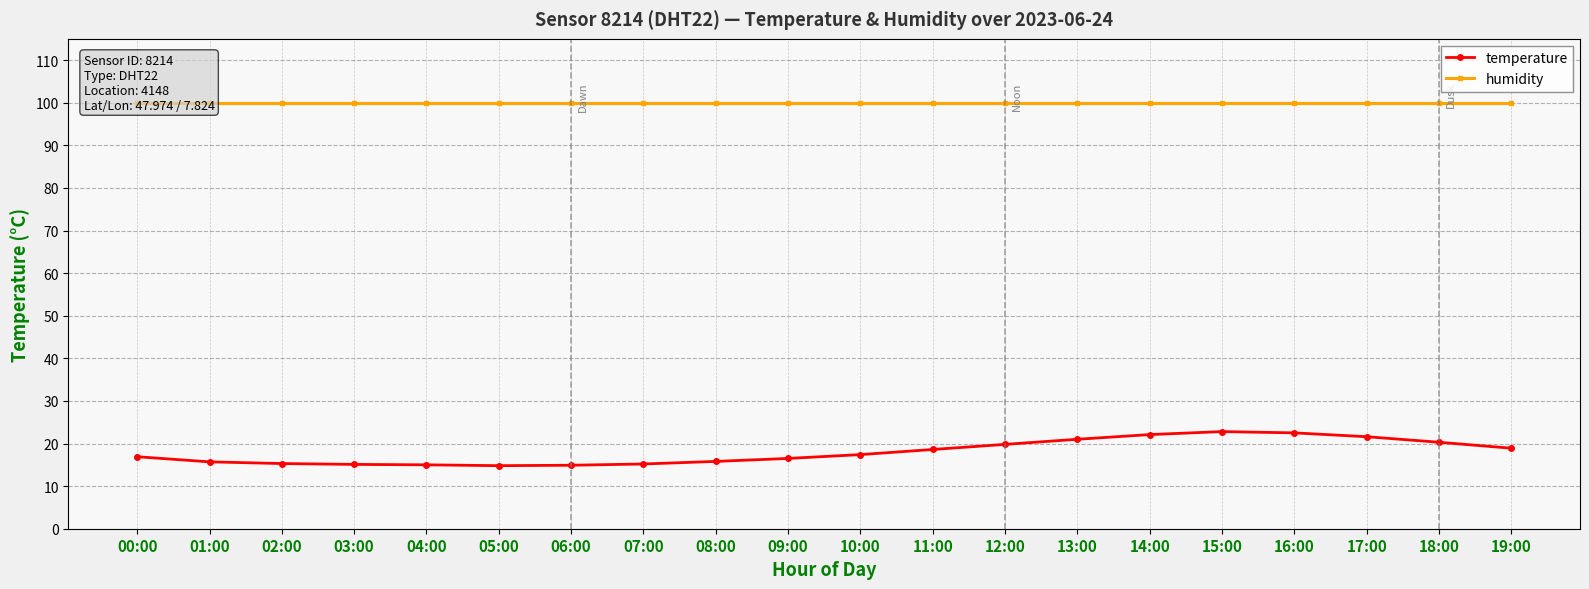

Does the chart have visible grid lines?

Yes